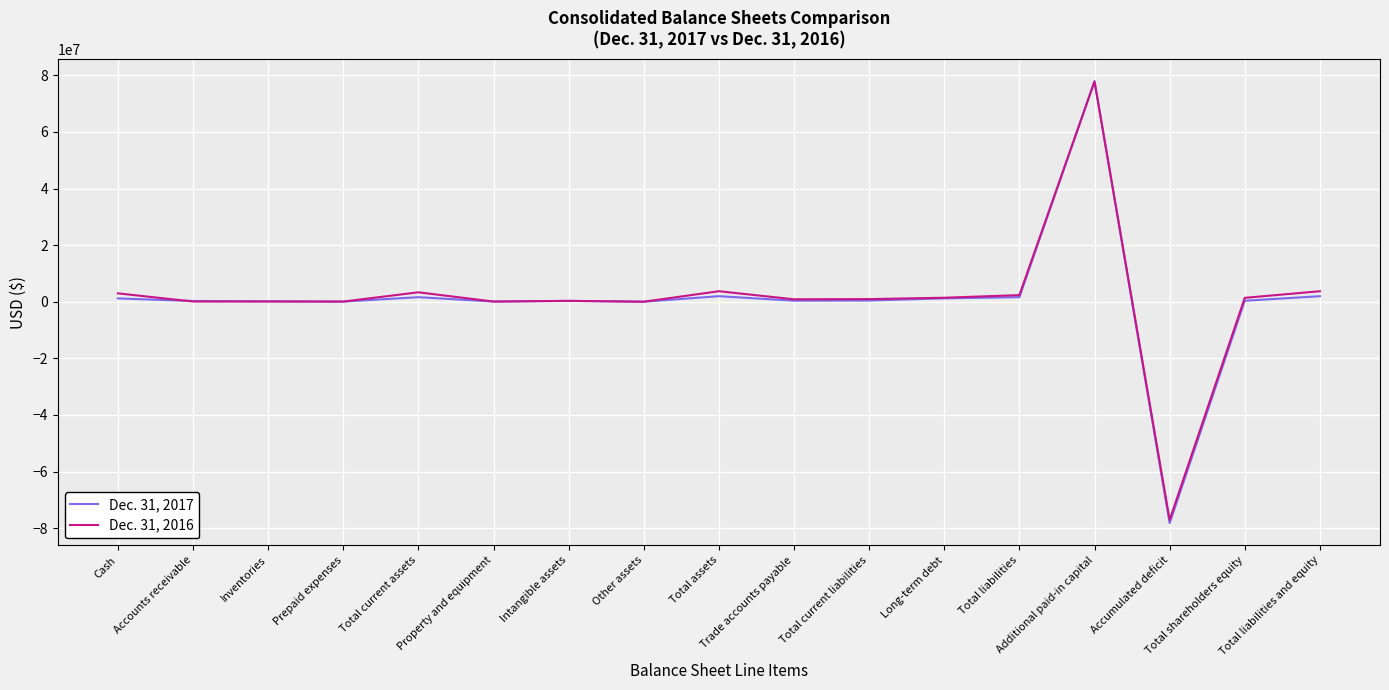

At which category is the sum across all series the highest?

Additional paid-in capital